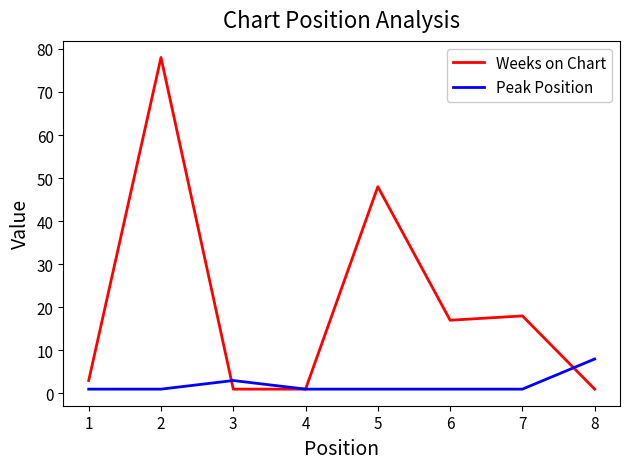

What is the lowest value of the Peak Position series?

1